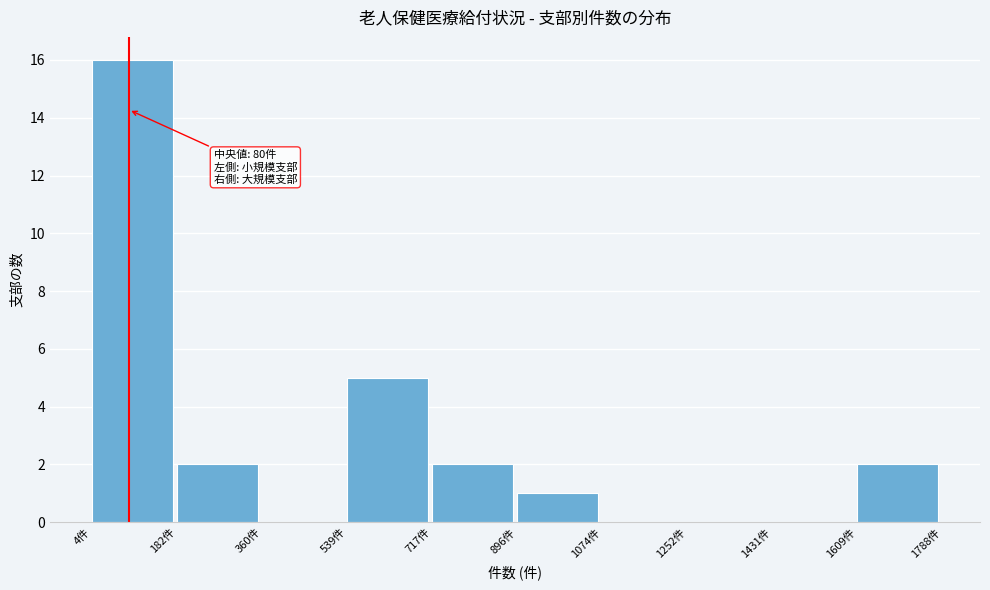

Over which range of the x-axis is the bar tallest?

0 to 180